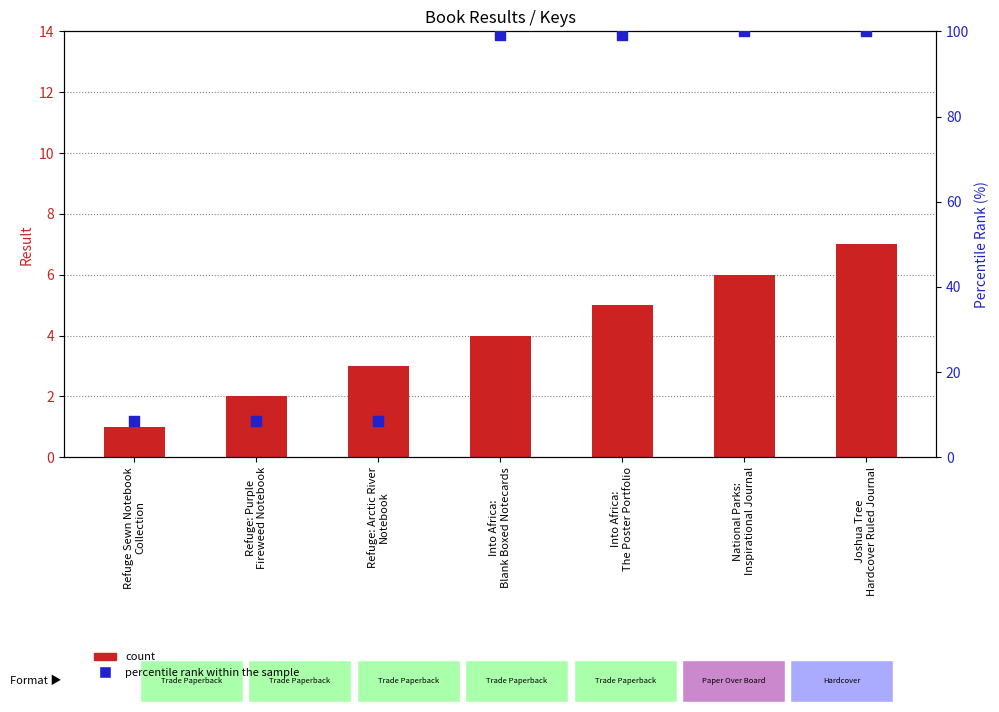

At which category is the sum across all series the highest?

Joshua Tree
Hardcover Ruled Journal